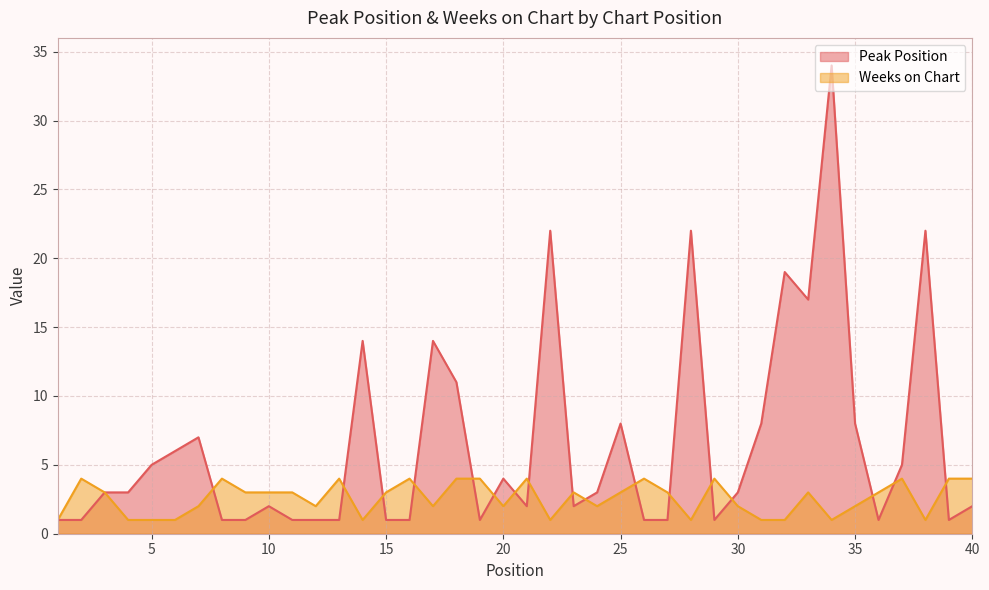

What is the difference between the highest and lowest values at 13?

3